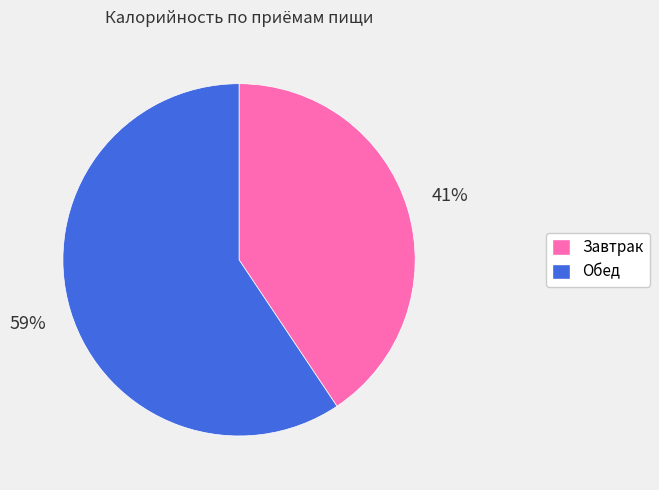

To the nearest percent, what percentage of the pie is Завтрак?

41%